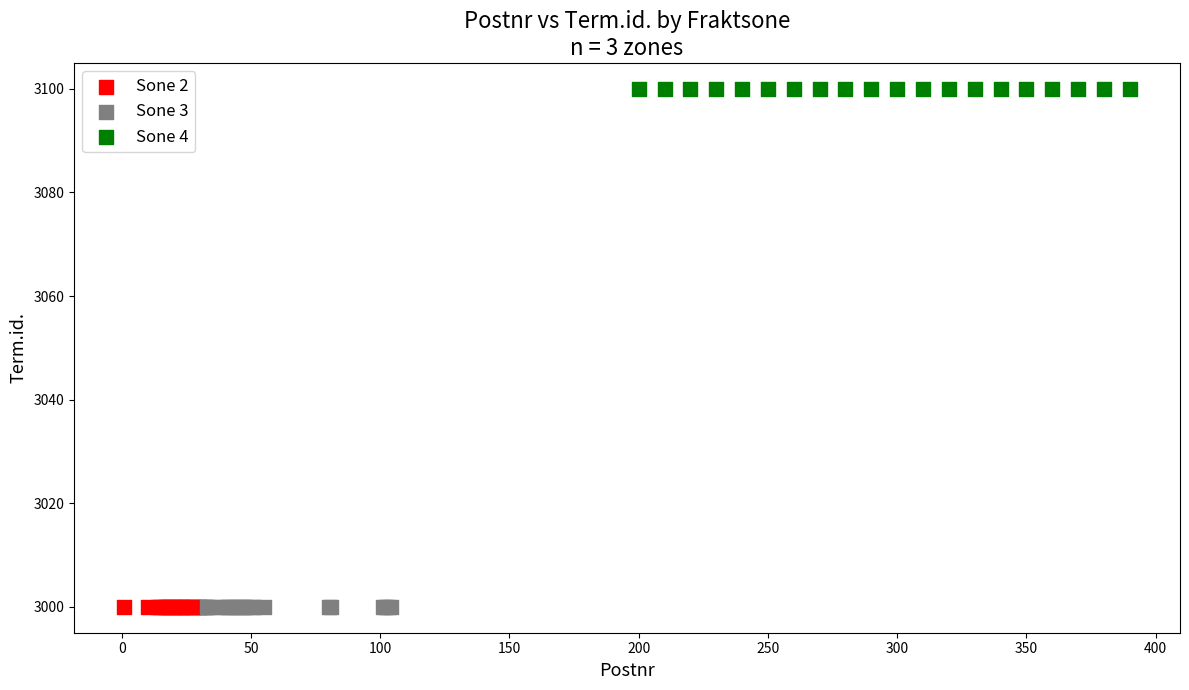

Which series contains the highest Y value?

Sone 4